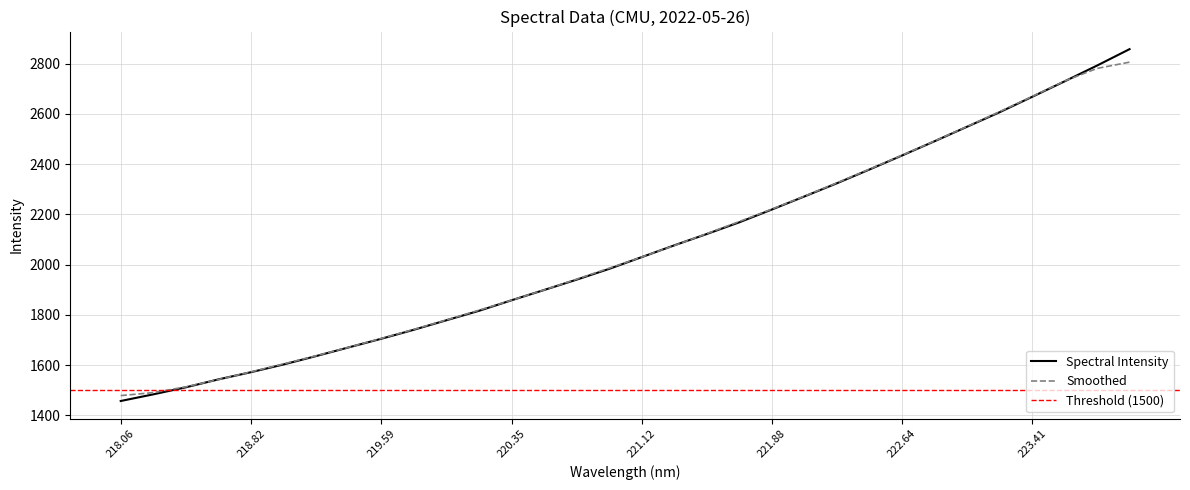

What is the maximum value for Spectral Intensity?

2858.2